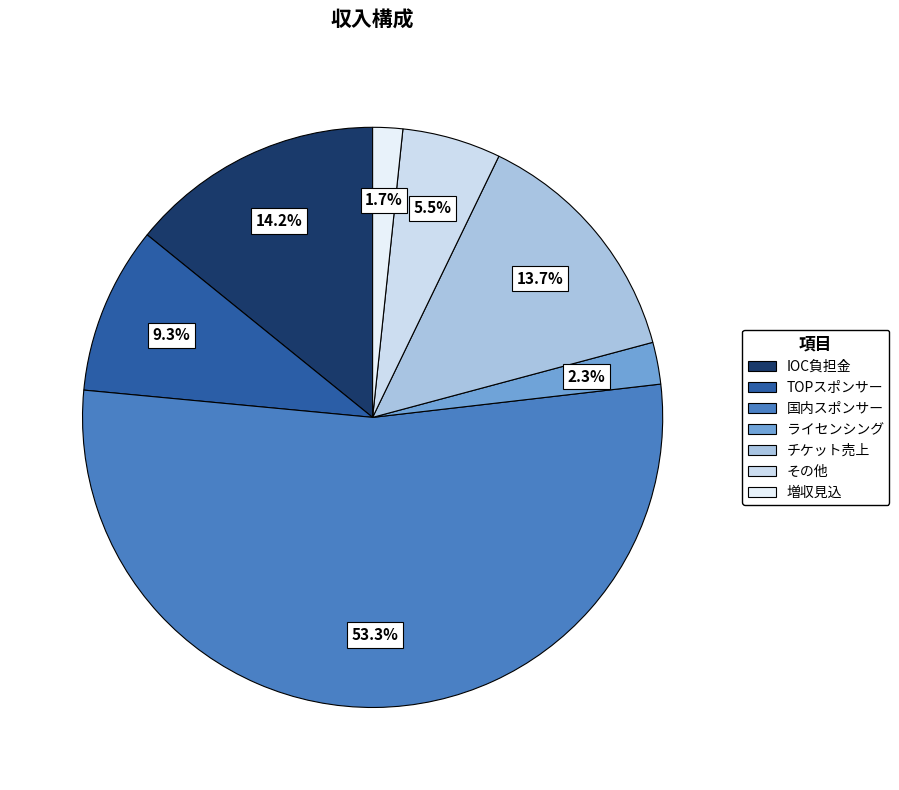

Approximately how many times larger is the value at その他 compared to ライセンシング?

2.4